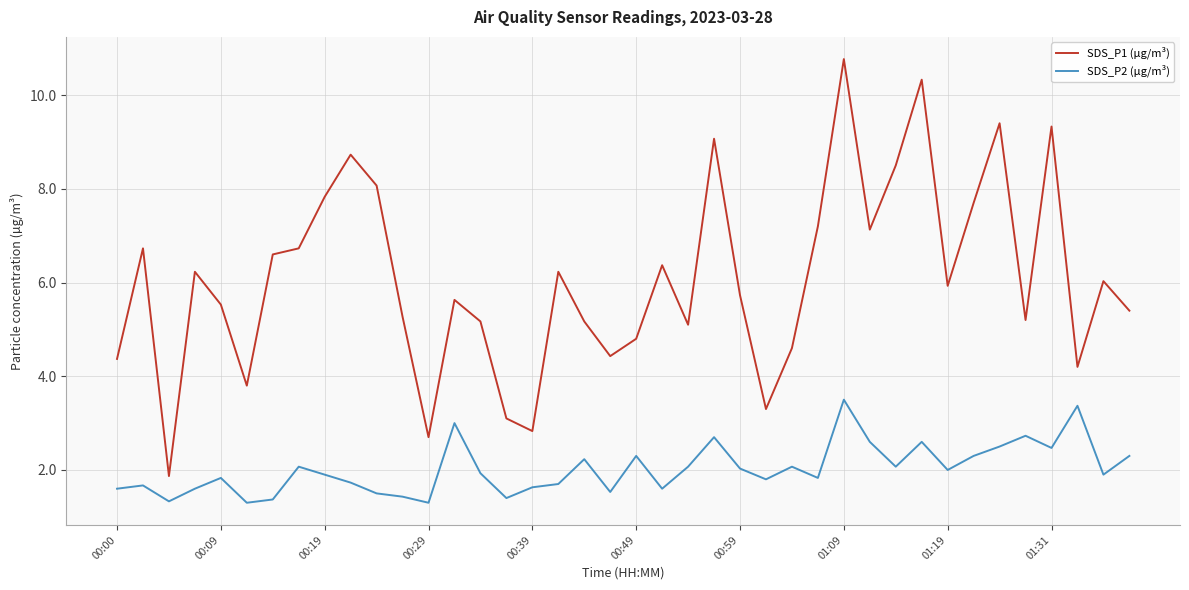

What is the minimum value for SDS_P2 (µg/m³)?

1.3